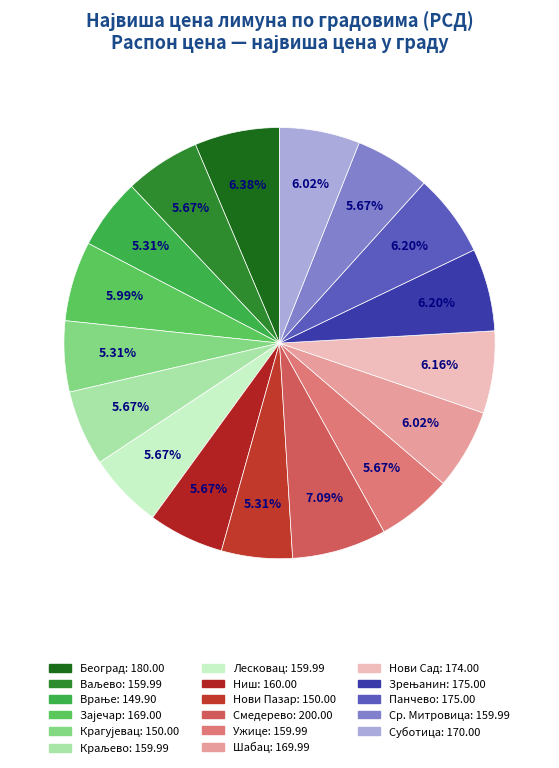

How many slices are in this pie chart?

17